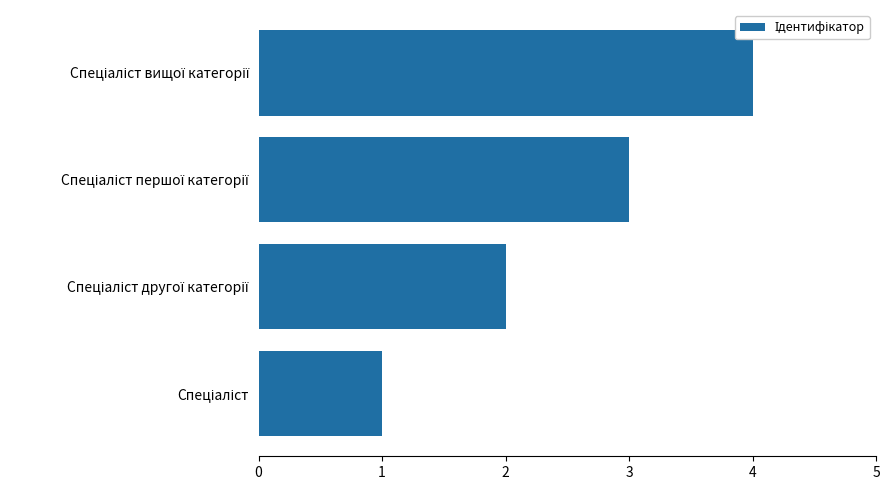

What is the sum of all values?

10